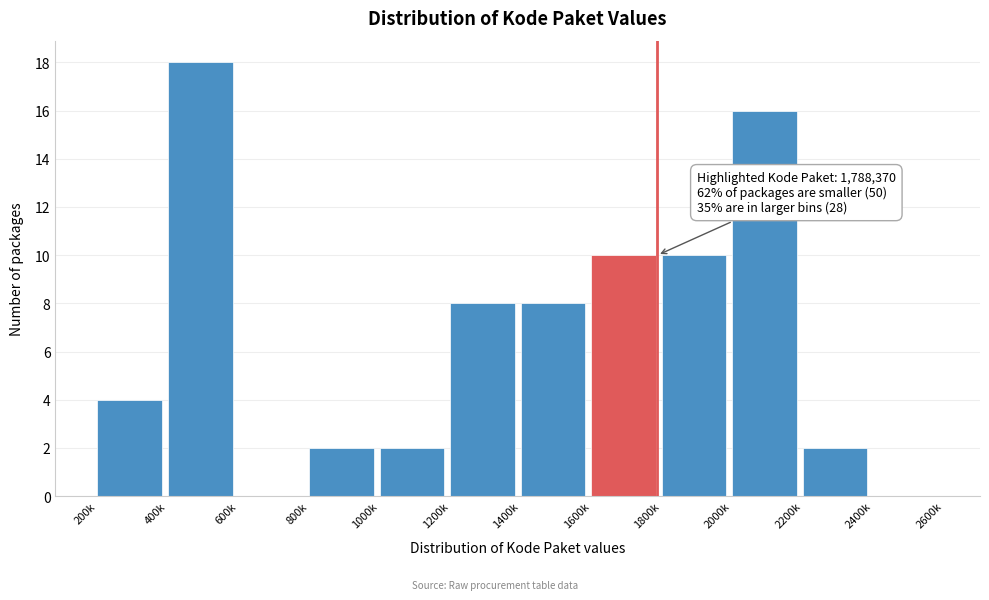

True or false: the data shows 18 at 400k.

True